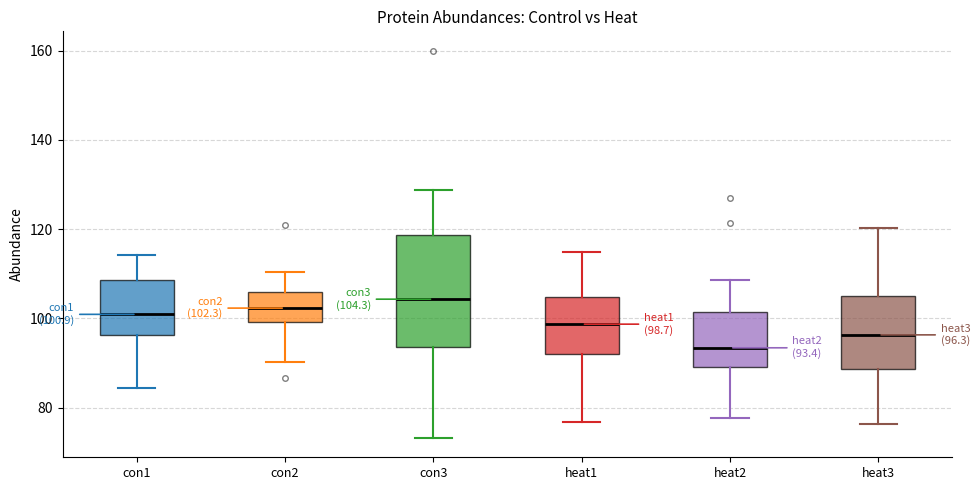

Which box is the tallest, from its lower edge to its upper edge?

con3